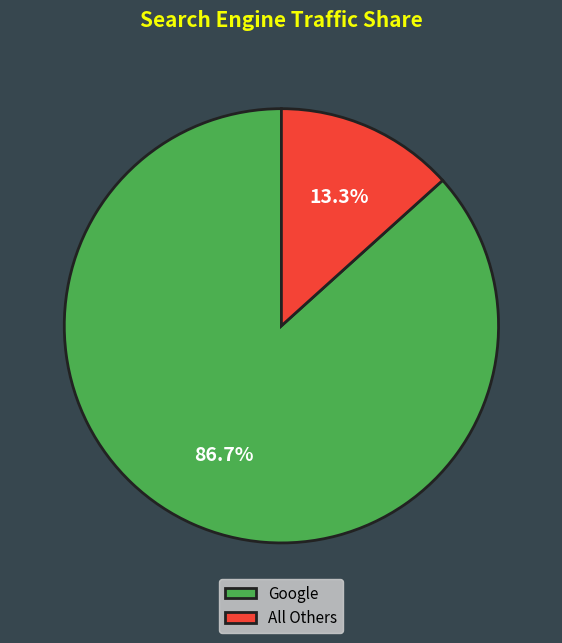

How many segments does this pie chart have?

2